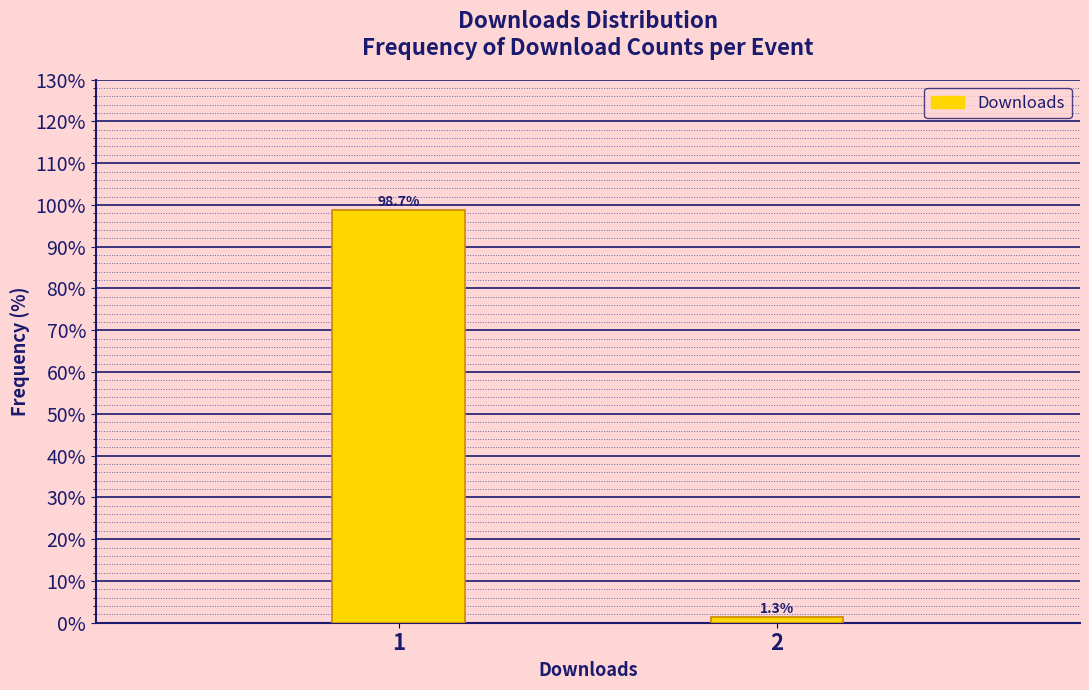

Reading left to right, what are all the values shown in this chart?

1=98.7	2=1.3